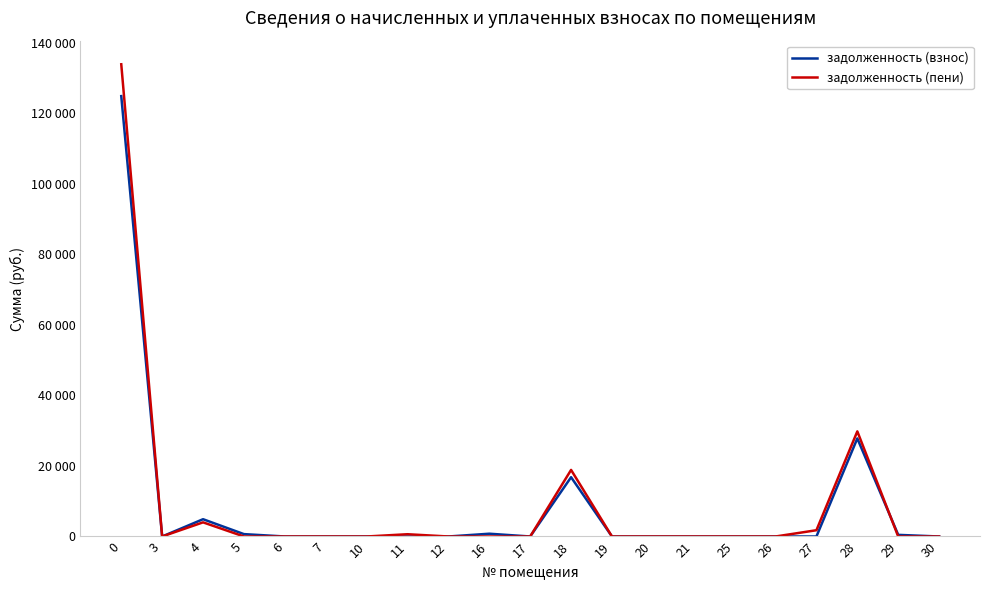

Does the chart display data point markers on the line(s)?

No